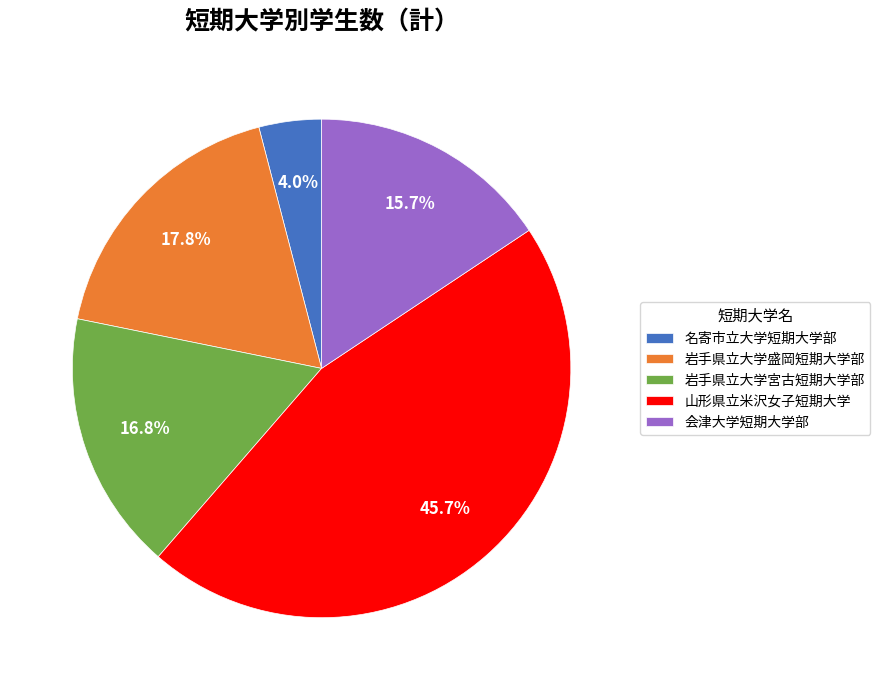

Count the number of slices in the pie.

5